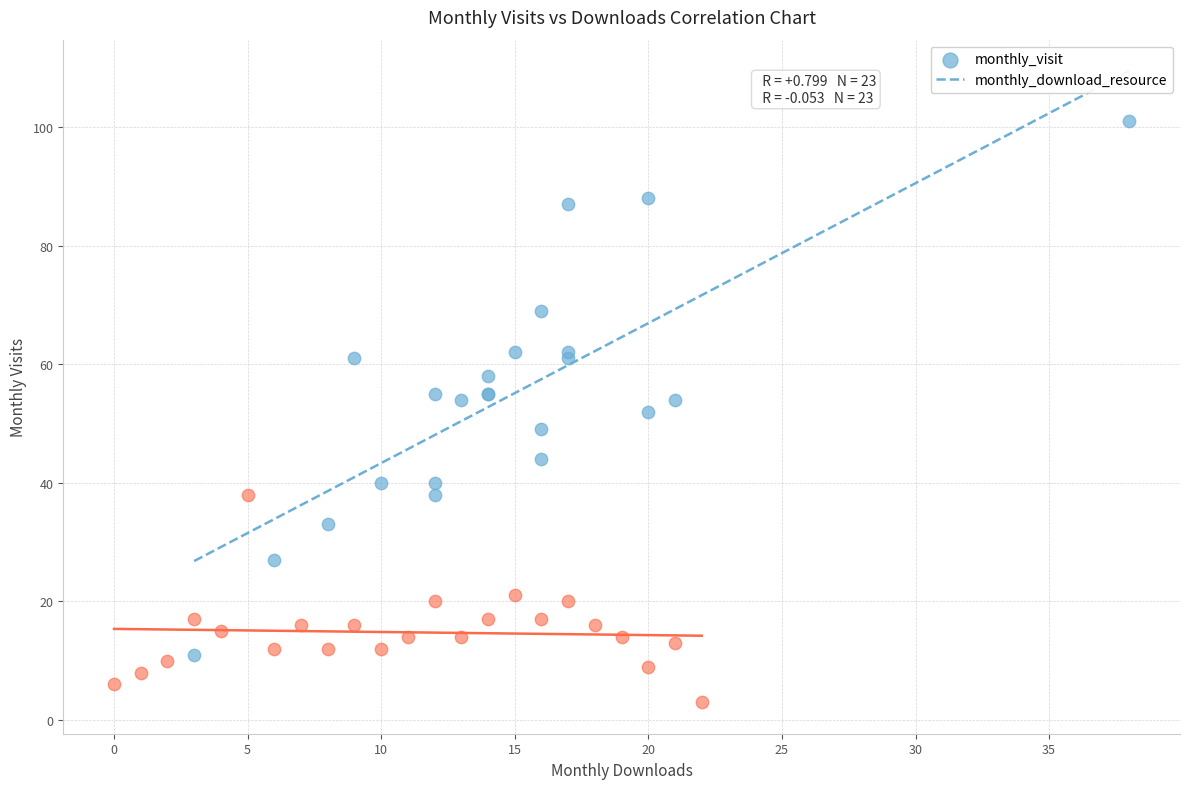

Which series contains the lowest Y value?

monthly_download_resource